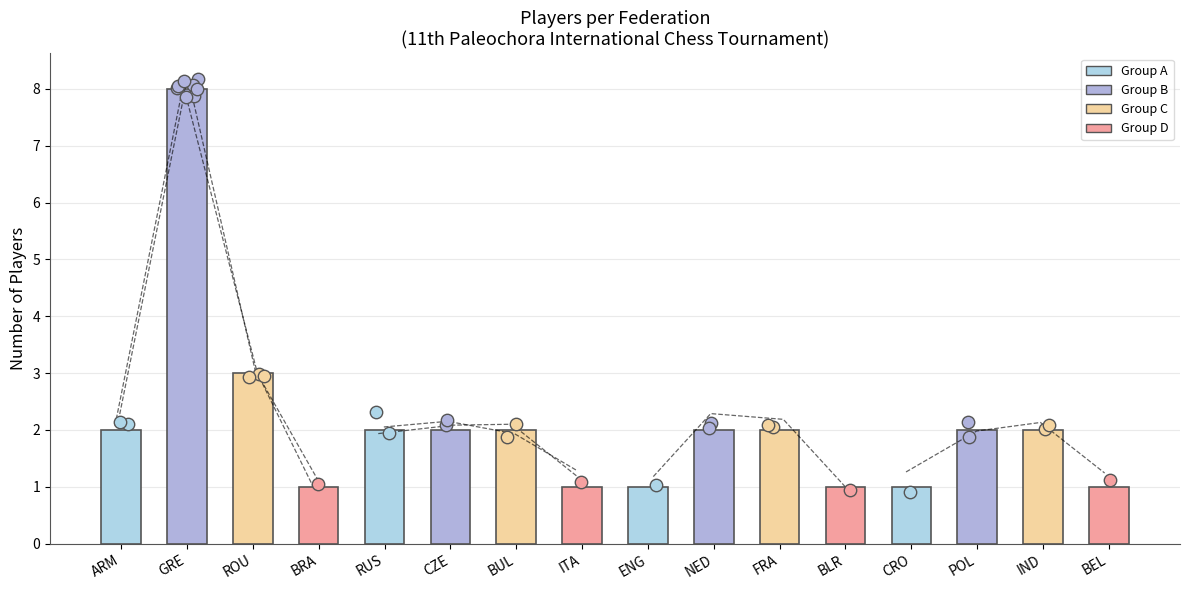

What is the change in value from GRE to ITA?

-7